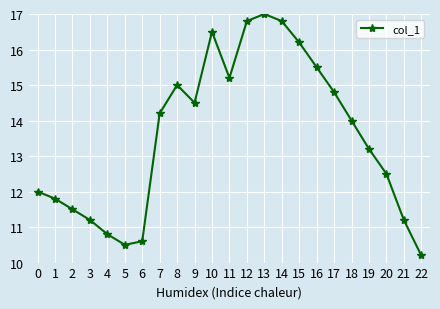

What is the difference between the maximum and minimum values?

6.8